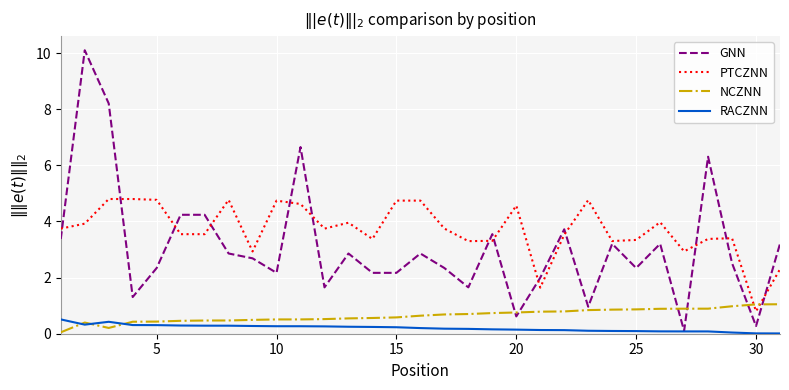

Which series has the largest total across all categories?

PTCZNN